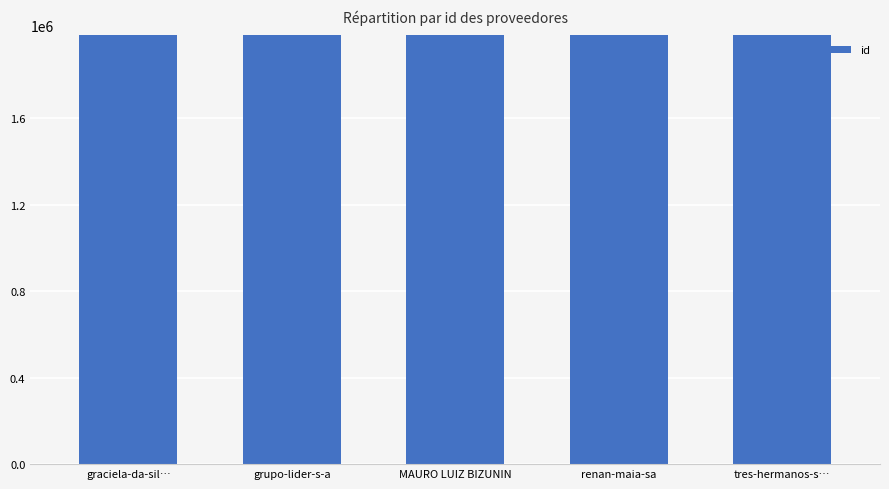

What is the maximum value shown in the chart?

1983200